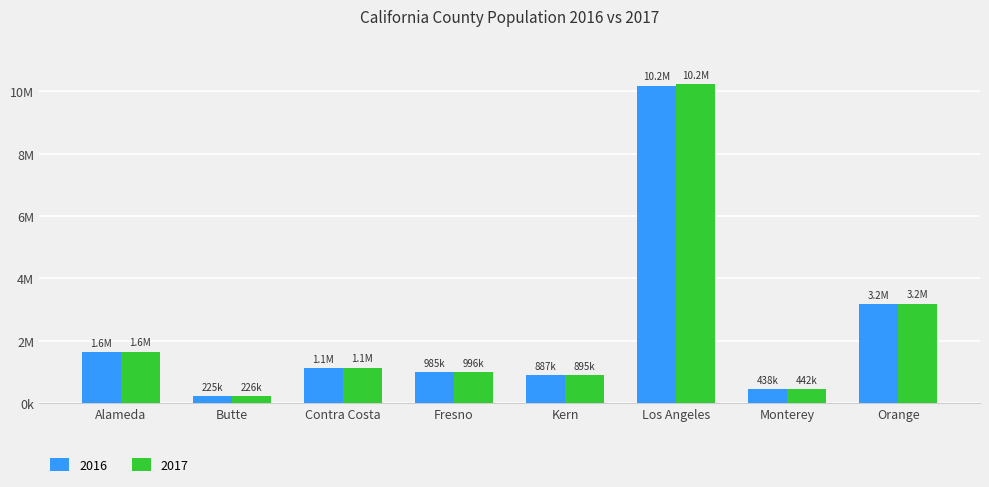

Does the chart contain any negative values?

No